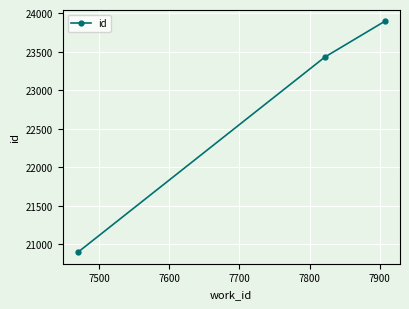

Is this an area chart (filled region under the line)?

No